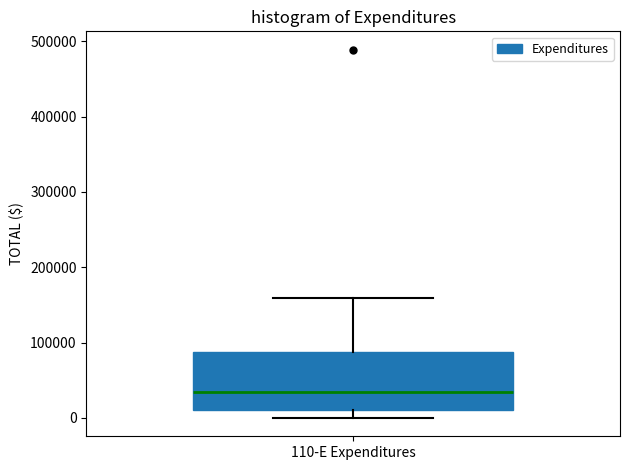

Transcribe this box plot: give where the median line is, the range the box spans, and where the two whiskers end, as read against the y-axis. The values are not printed on the chart, so give them approximately, as read against the axis.

median 30000, box 10000 to 90000, whiskers 0 to 160000